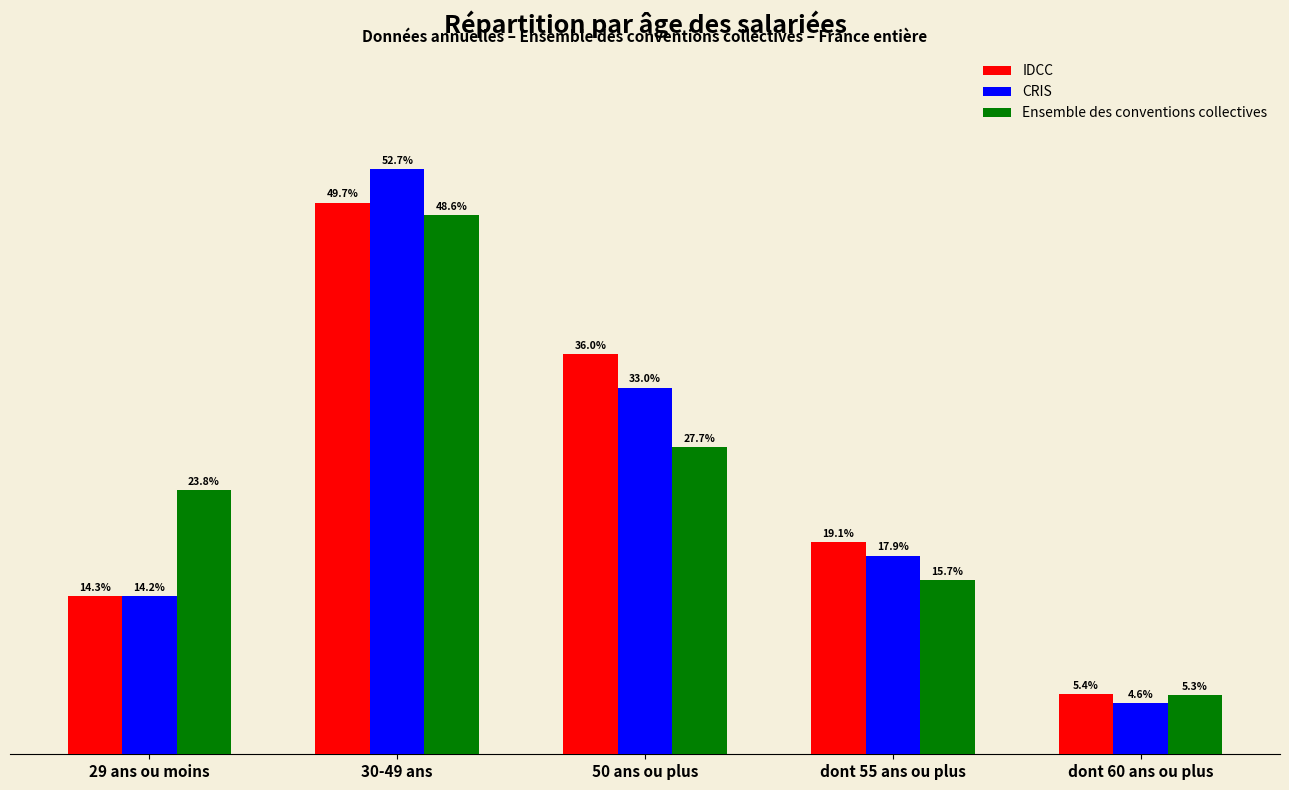

At which category does the chart reach its minimum across all series?

dont 60 ans ou plus